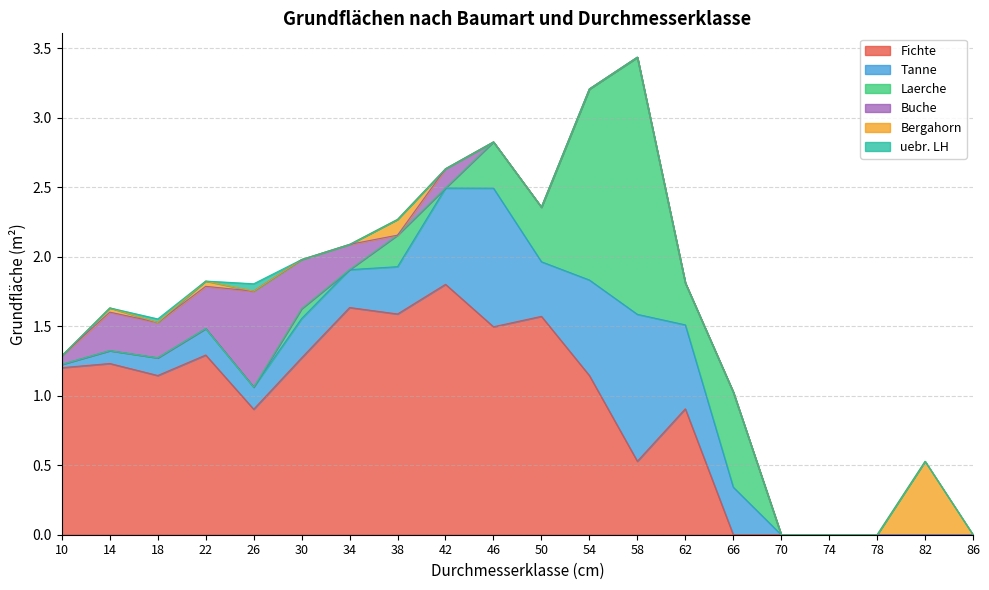

How many lines are shown in the chart?

6